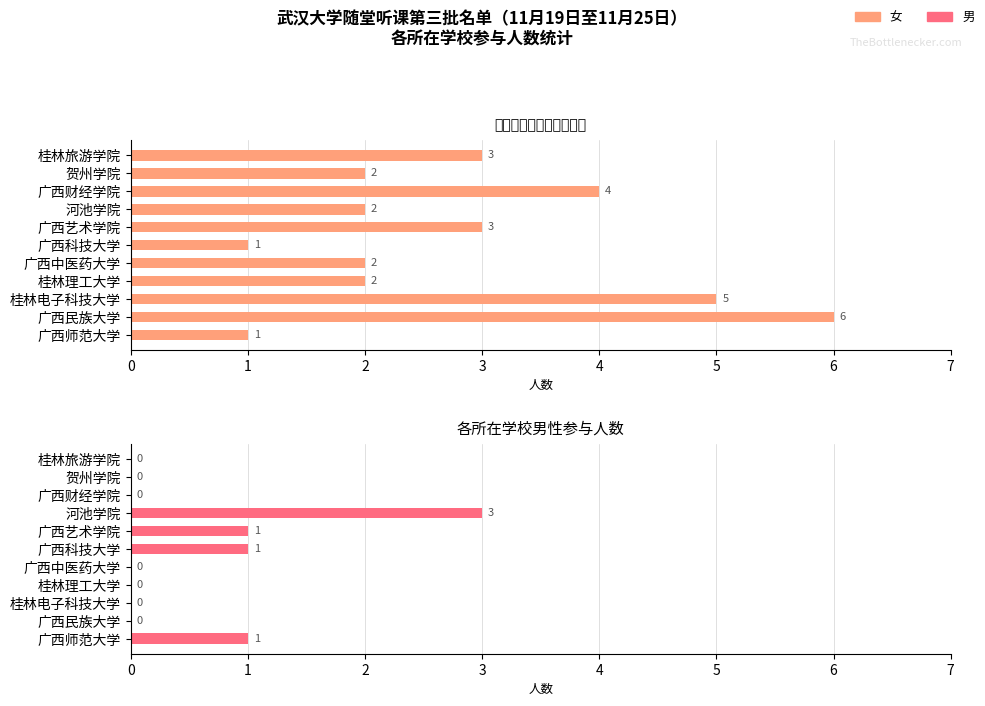

Count the number of data series in this chart.

2